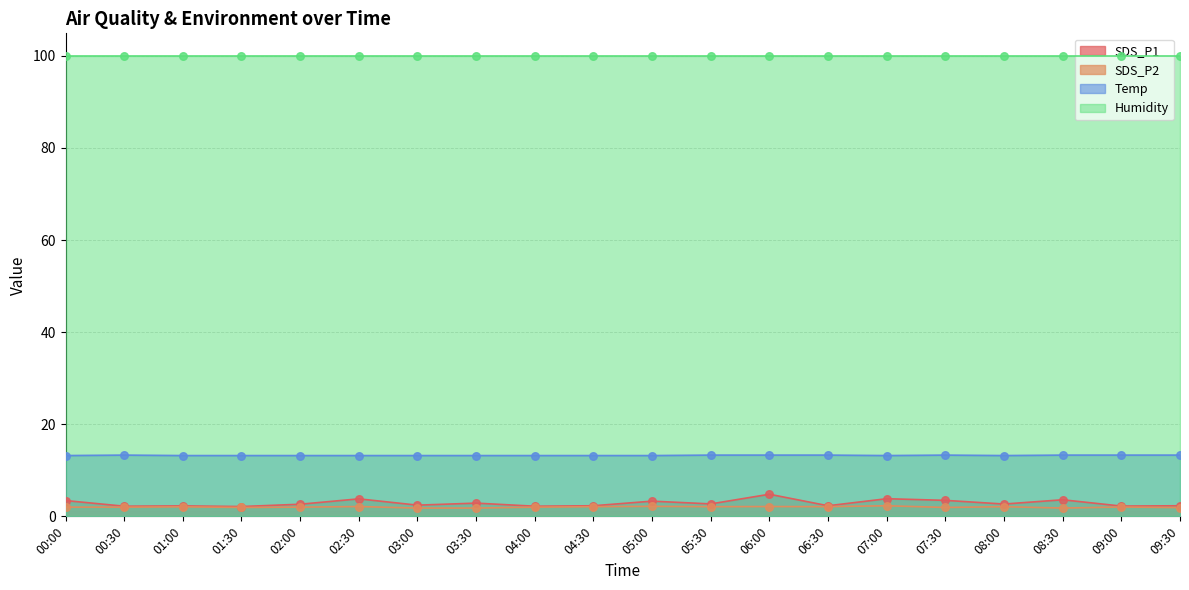

What is the highest value of the Temp series?

13.3